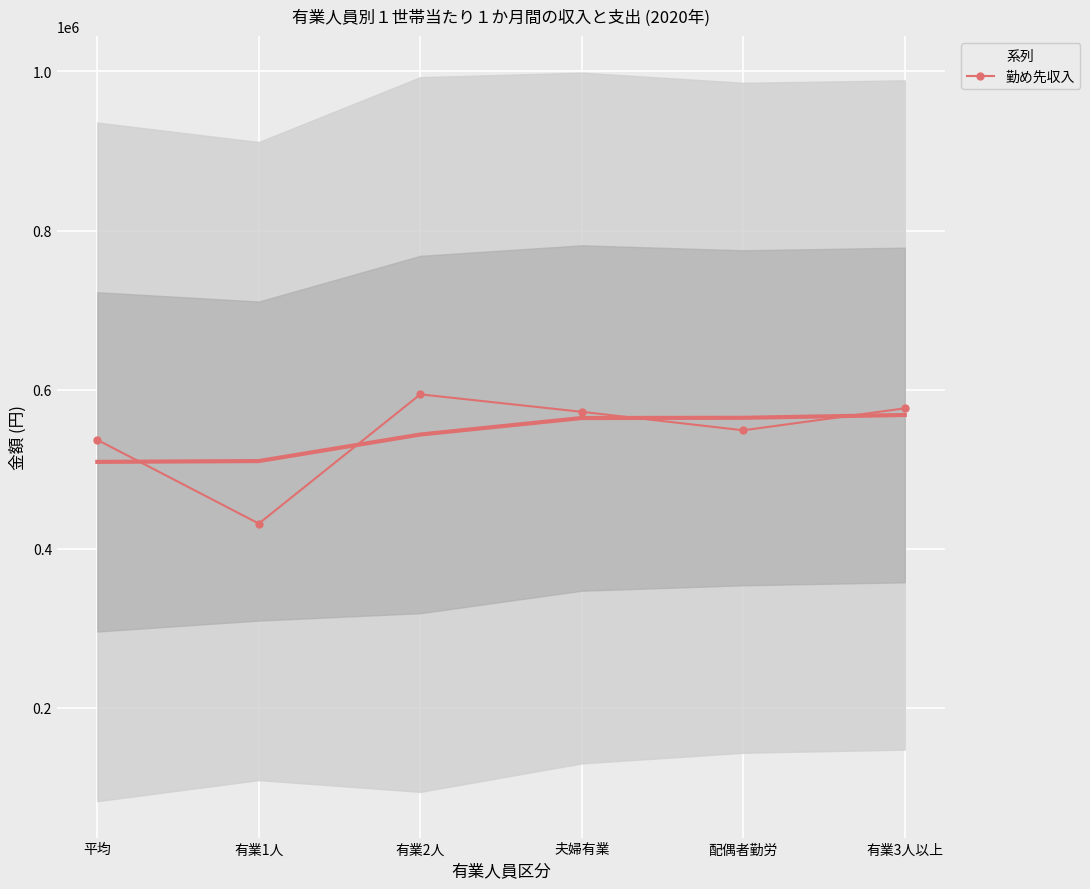

The chart shows a value of 548932 at 配偶者勤労. True or false?

True